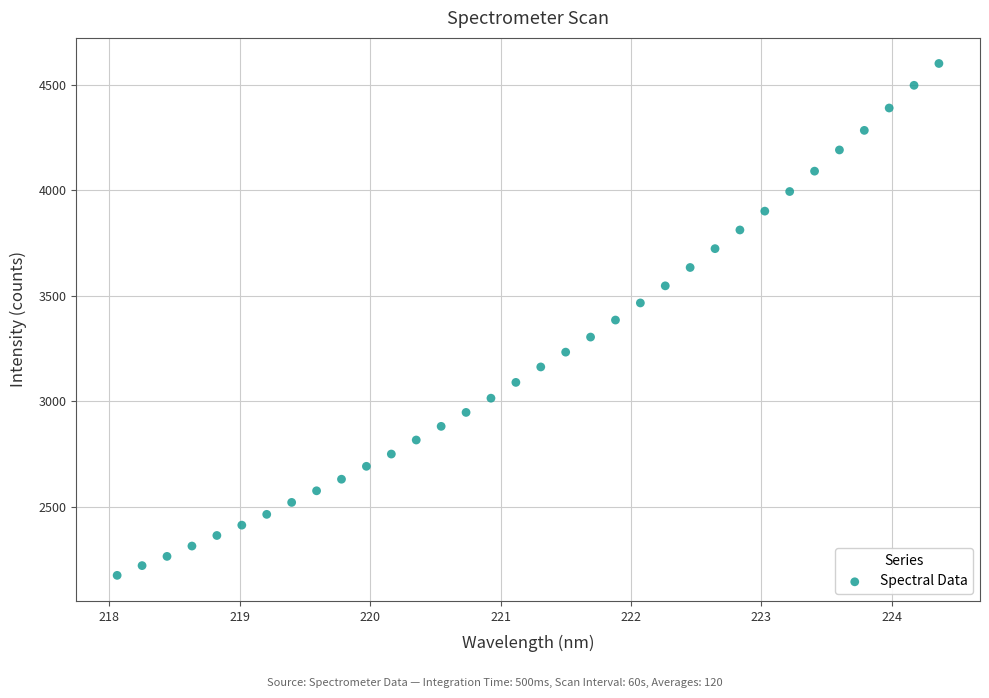

What is the range of X values (max minus min)?

6.3